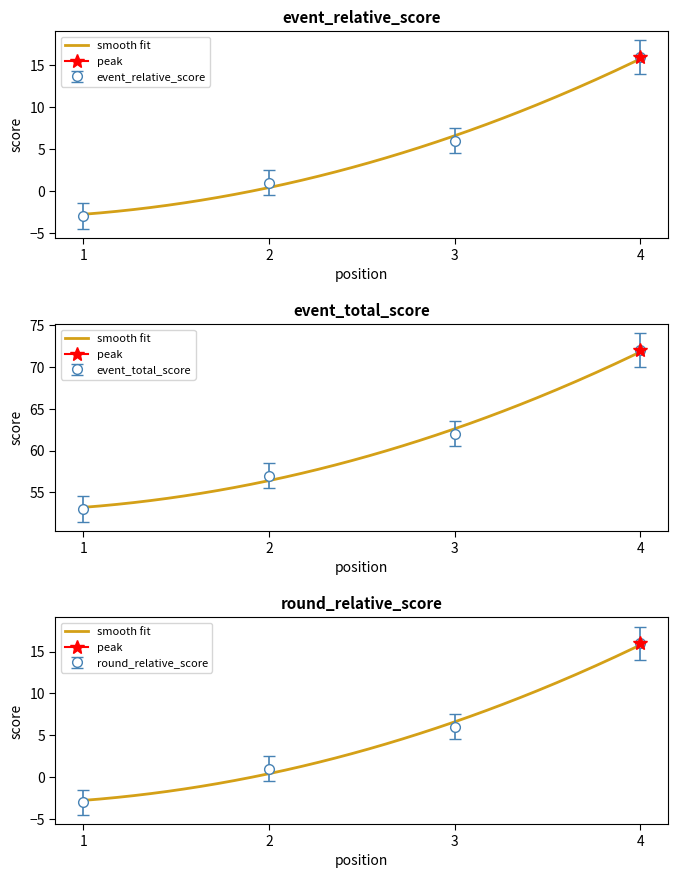

What is the difference between the highest and lowest values at 1?

56.0